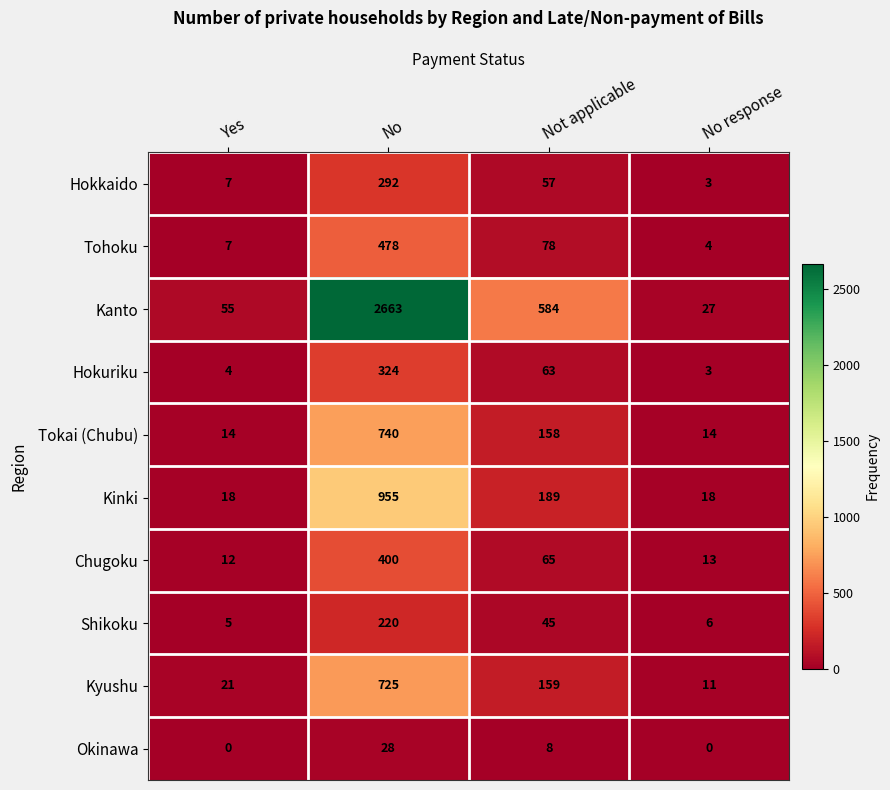

True or false: Chugoku has a value of 20 at No response.

False